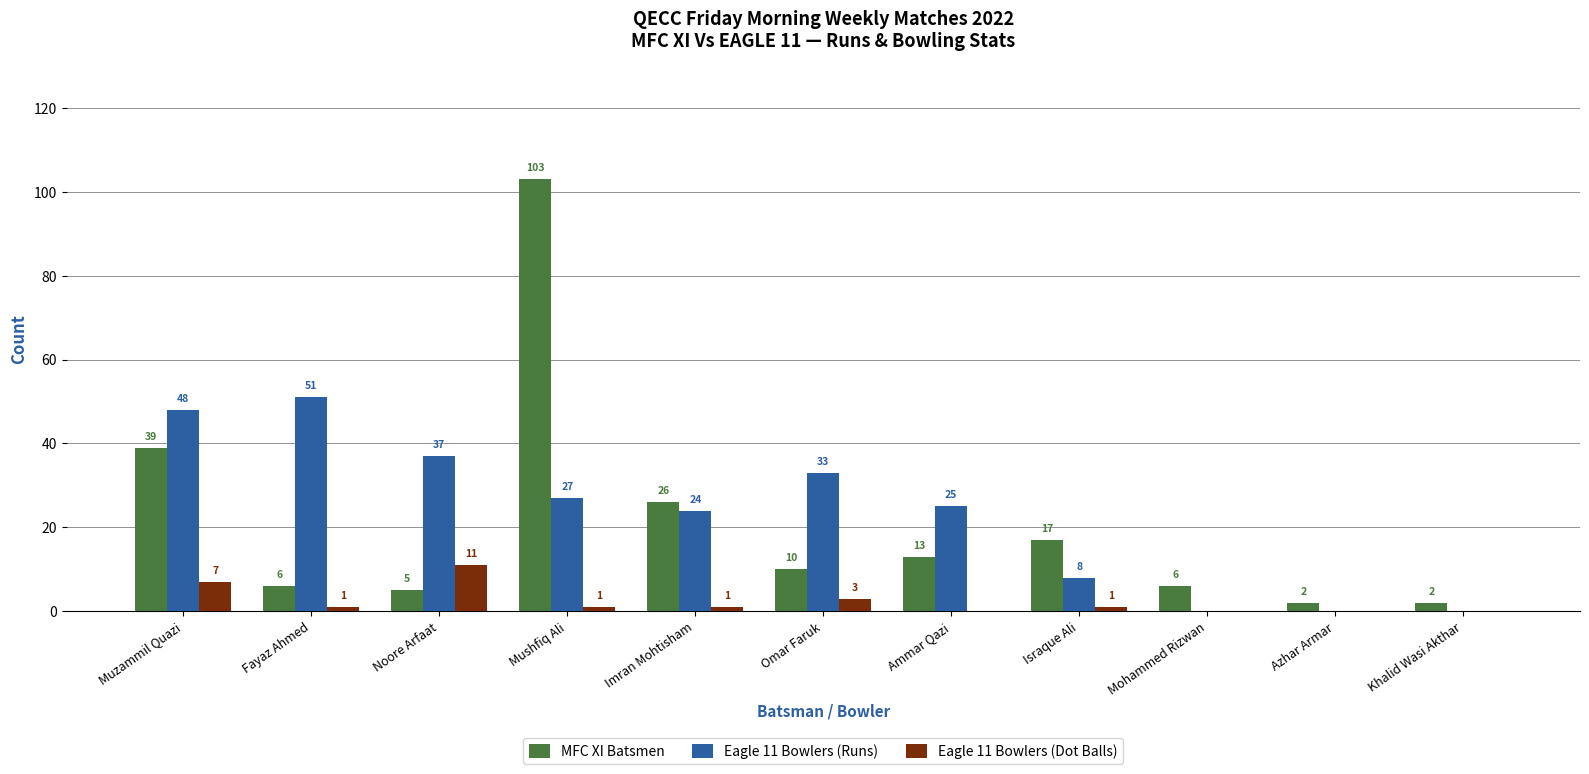

Reading left to right, transcribe all the data shown in this chart.

MFC XI Batsmen: 39	6	5	103	26	10	13	17	6	2	2
Eagle 11 Bowlers (Runs): 48	51	37	27	24	33	25	8	0	0	0
Eagle 11 Bowlers (Dot Balls): 7	1	11	1	1	3	0	1	0	0	0